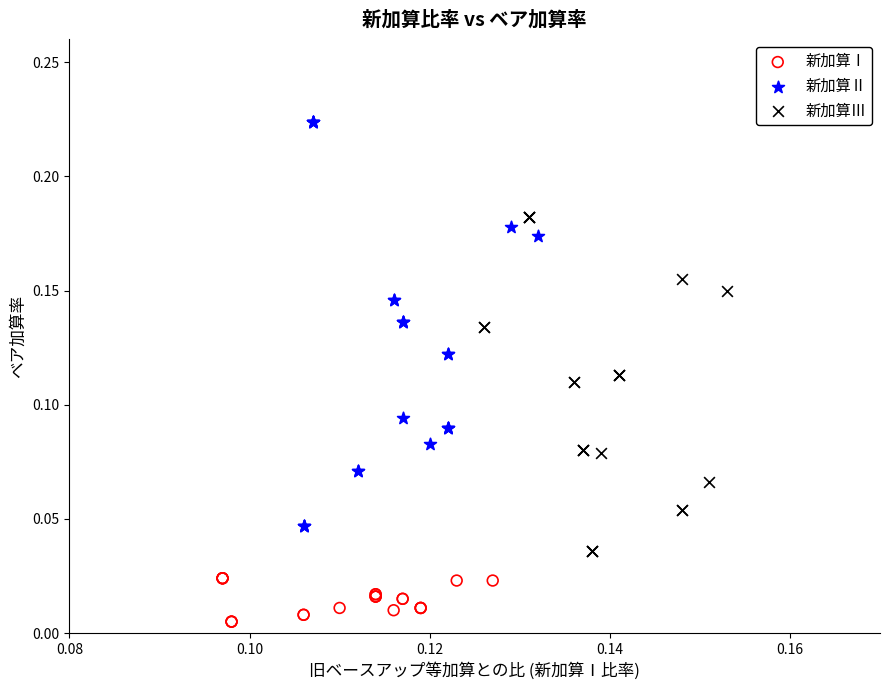

Which series contains the highest Y value?

新加算Ⅱ